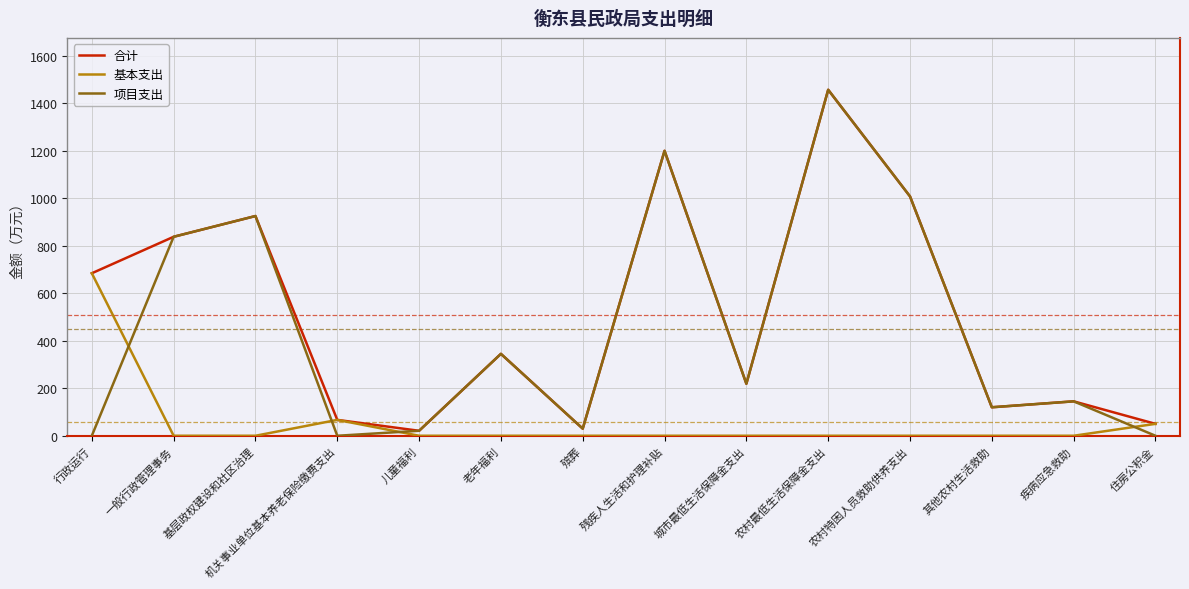

Which series has the largest range (max minus min)?

项目支出